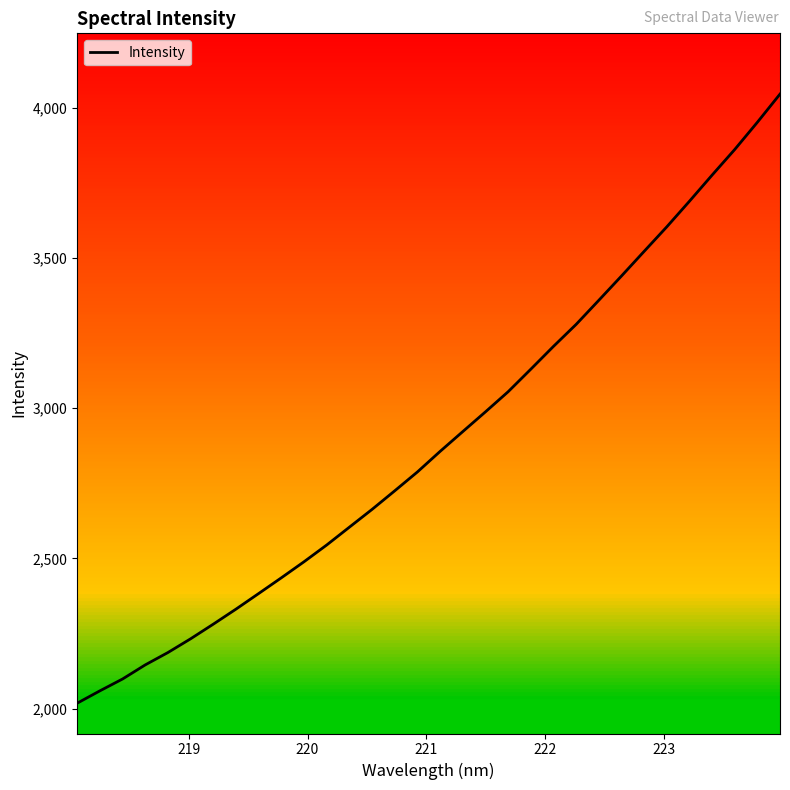

What is the smallest value displayed?

2017.7